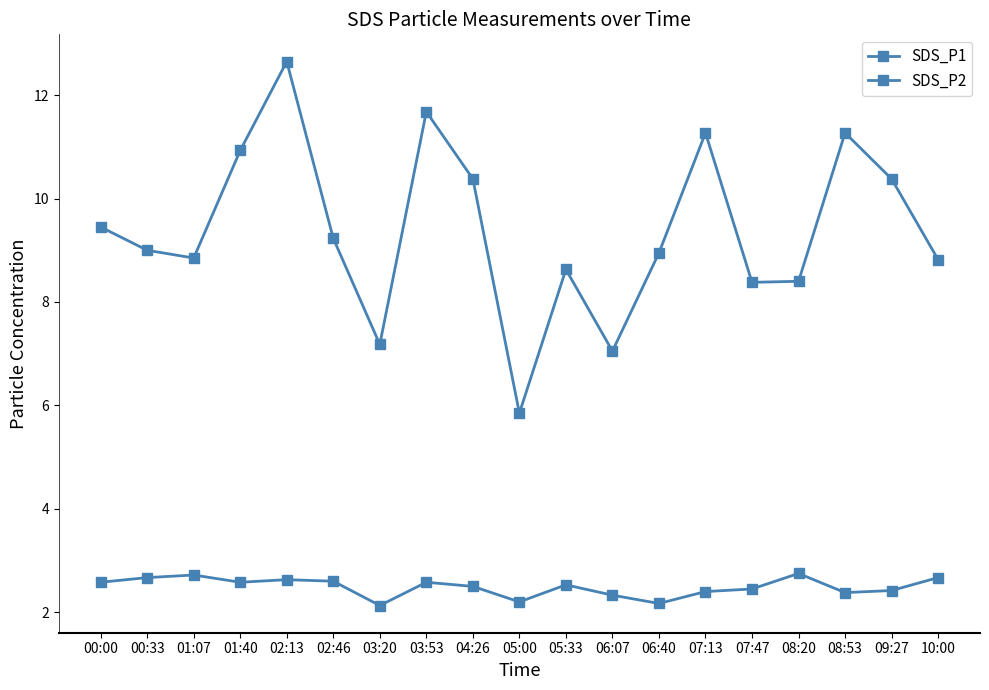

How many categories are shown in the chart?

19